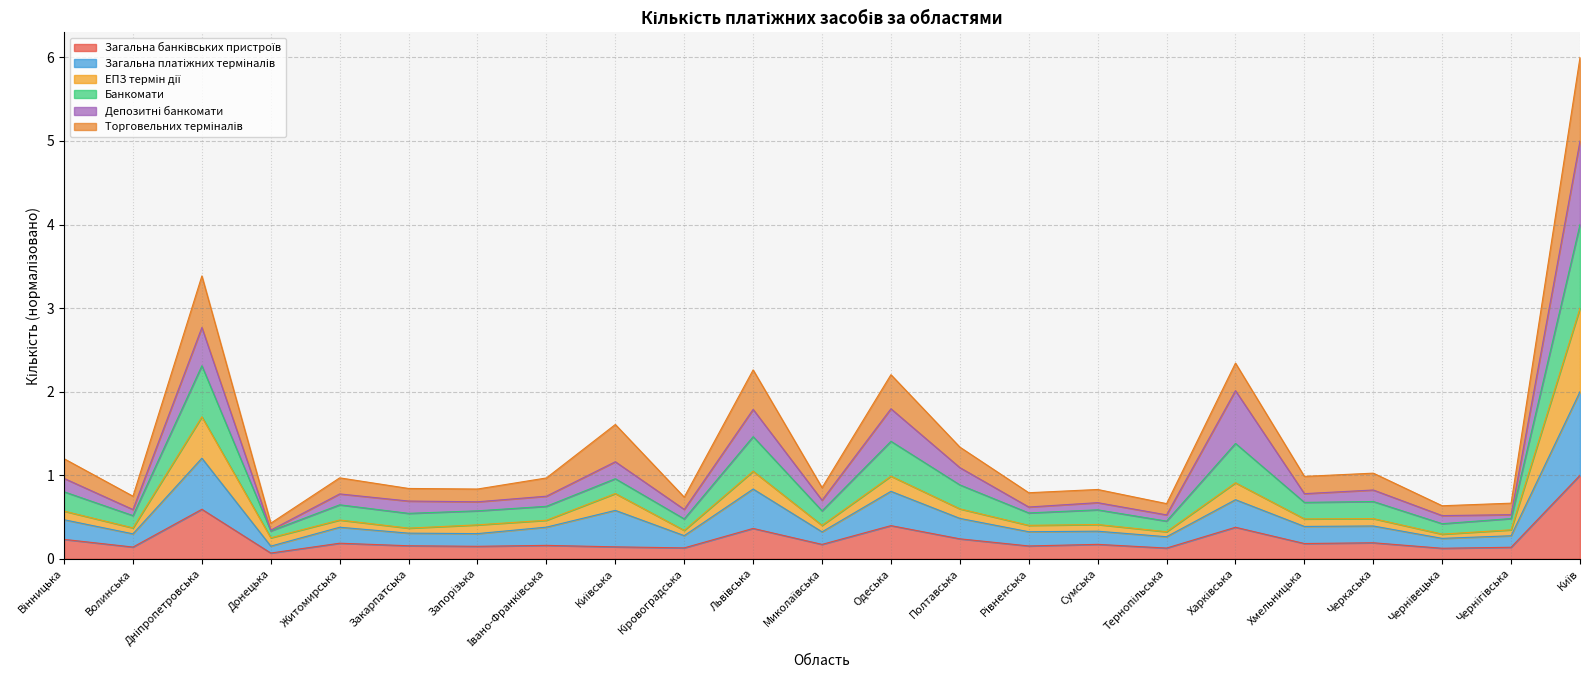

Is the value of Загальна банківських пристроїв at Харківська greater than the value of Загальна платіжних терміналів at Чернігівська?

Yes